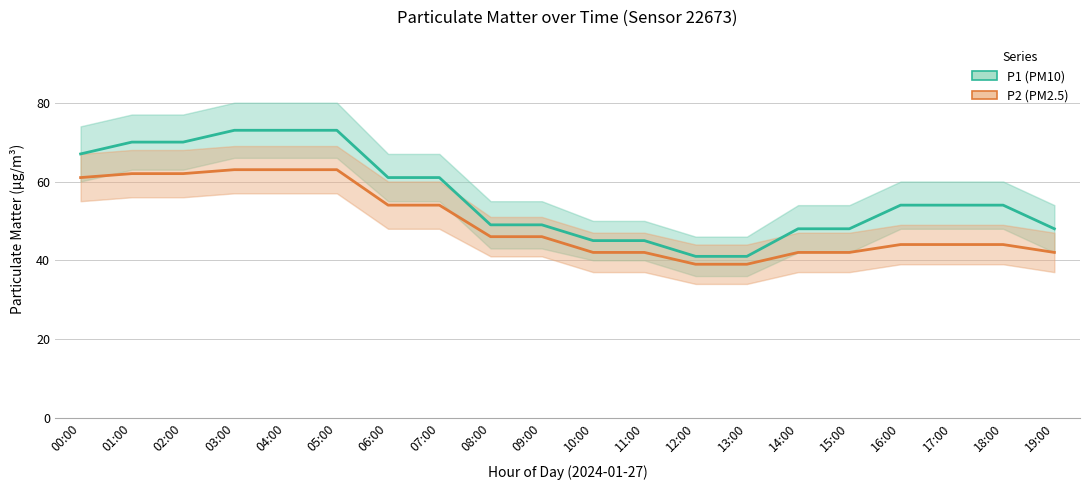

Reading right to left, list all the values displayed in this chart.

P1 (PM10): 48	54	54	54	48	48	41	41	45	45	49	49	61	61	73	73	73	70	70	67
P2 (PM2.5): 42	44	44	44	42	42	39	39	42	42	46	46	54	54	63	63	63	62	62	61